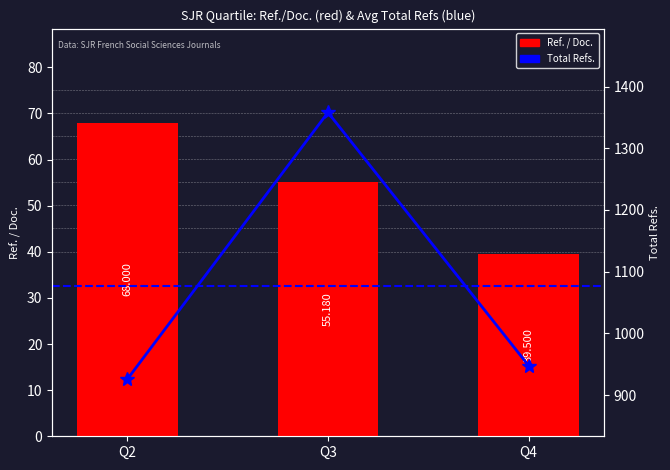

Which has a higher value, Q2 or Q4?

Q2